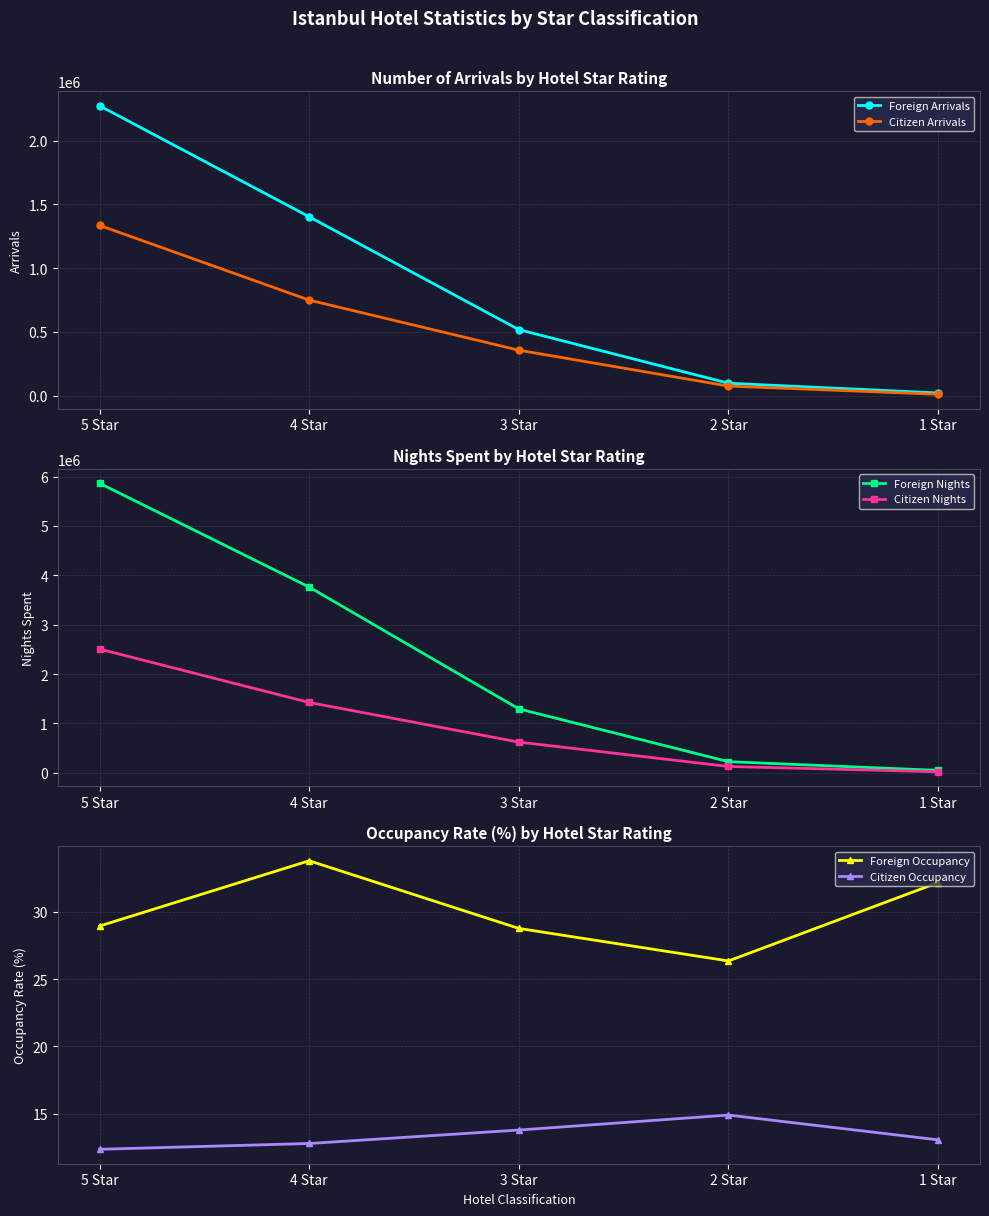

True or false: Citizen Occupancy and Citizen Nights cross at least once.

False